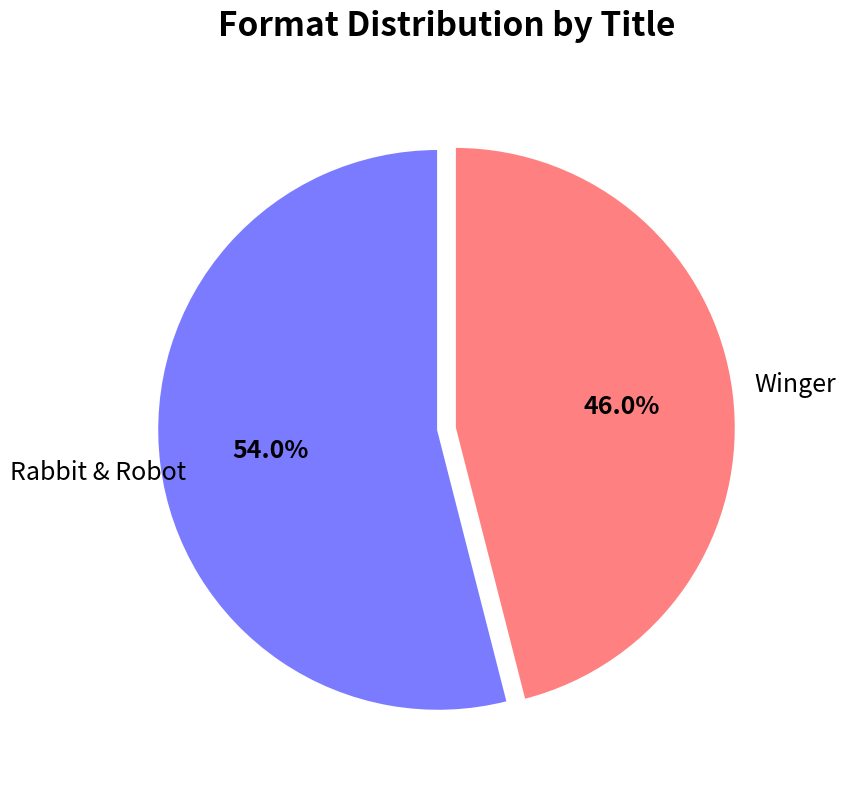

Do Rabbit & Robot and Winger together represent more than half of the pie?

Yes